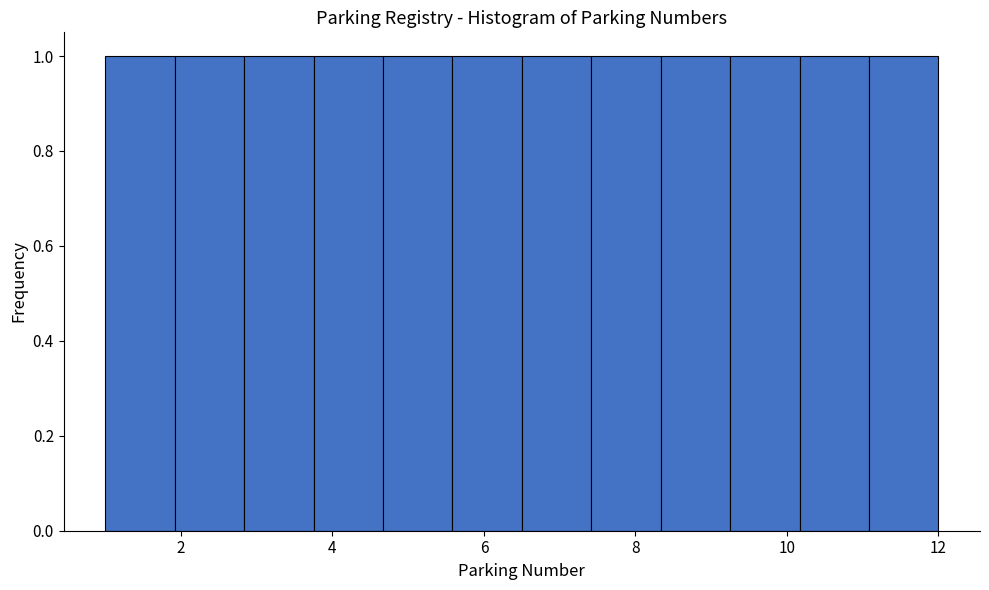

Reading left to right, transcribe this chart: for each bar, give the range it covers on the x-axis and its height. Neither the bar edges nor the heights are printed on the chart, so give them approximately, as read against the axes.

1.0 to 2.0: 1
2.0 to 2.8: 1
2.8 to 3.8: 1
3.8 to 4.6: 1
4.6 to 5.6: 1
5.6 to 6.6: 1
6.6 to 7.4: 1
7.4 to 8.4: 1
8.4 to 9.2: 1
9.2 to 10.2: 1
10.2 to 11.0: 1
11.0 to 12.0: 1